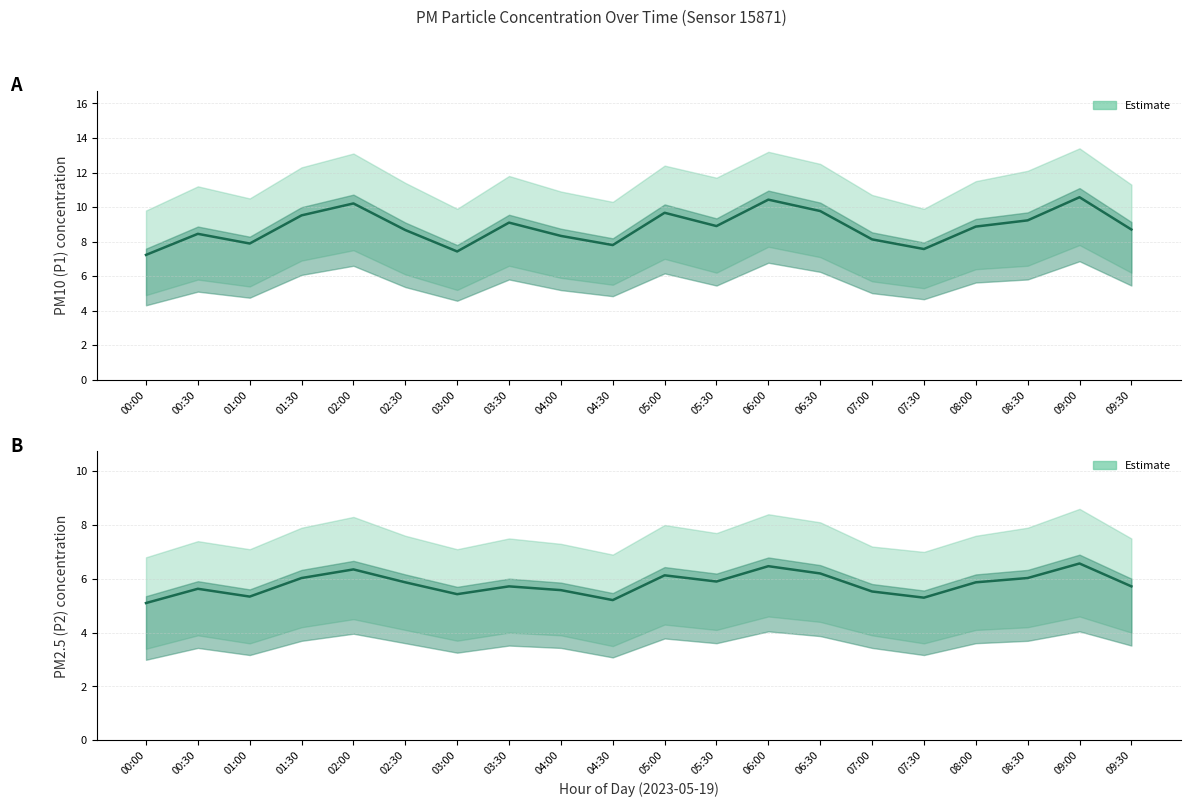

Where is the first local maximum for PM10 (P1) Estimate?

00:30